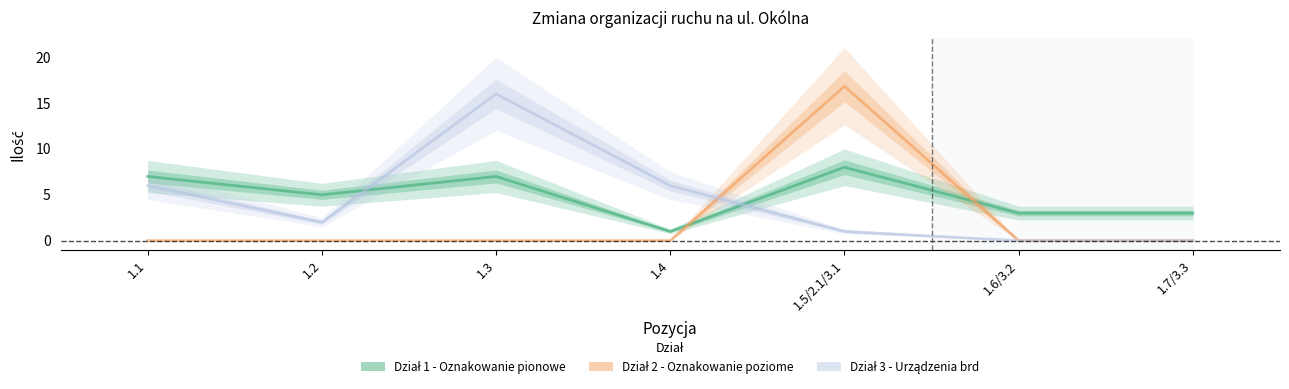

At 1.6/3.2, list the series in order from smallest to largest.

Dział 2 - Oznakowanie poziome, Dział 3 - Urządzenia brd, Dział 1 - Oznakowanie pionowe